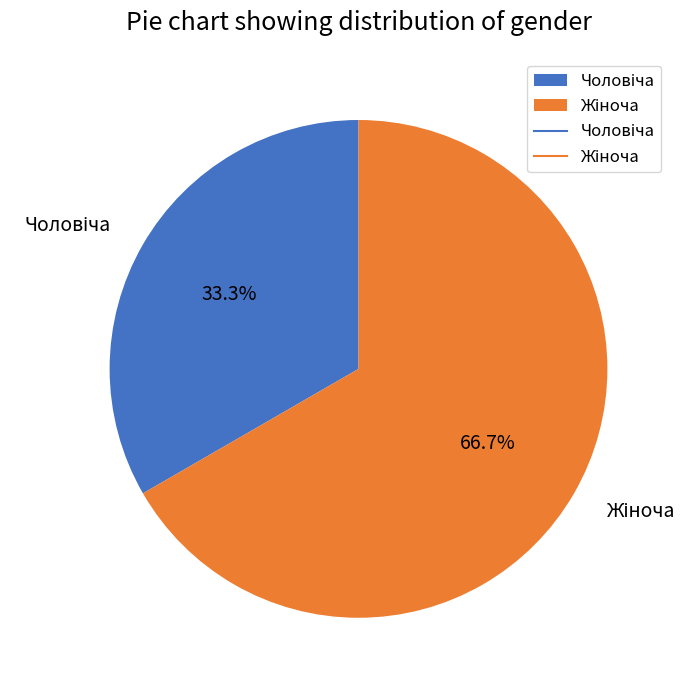

Is there any slice that represents more than half of the pie?

Yes